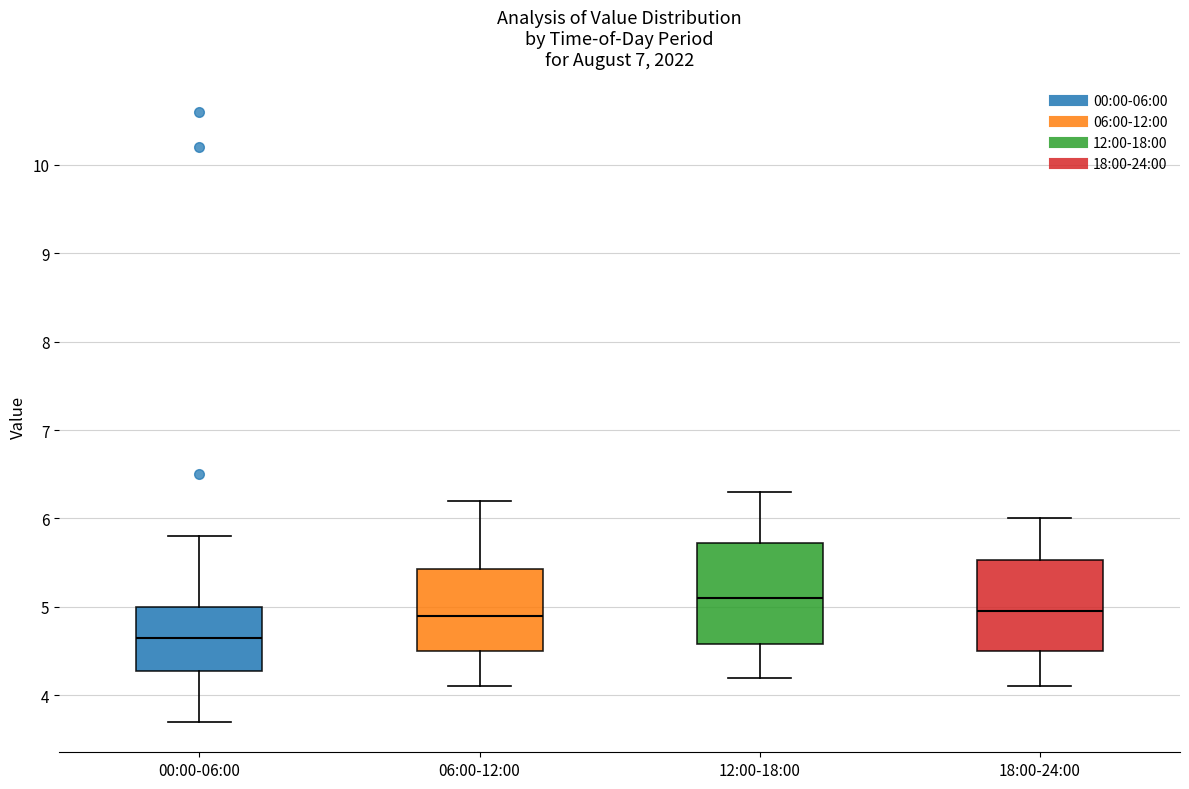

Where does the lower whisker of the box for 00:00-06:00 end on the y-axis? The values are not printed on the chart, so give them approximately, as read against the axis.

3.7